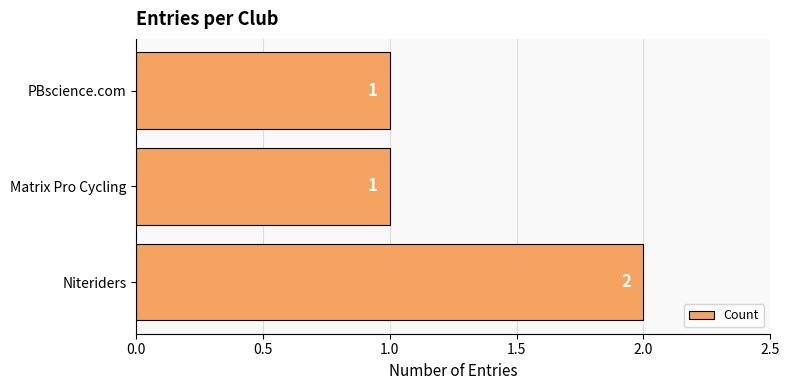

What is the ratio of the value at PBscience.com to the value at Niteriders?

0.5